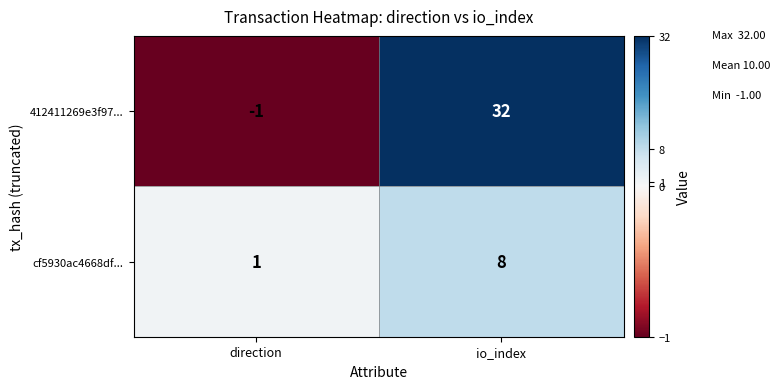

Between direction and io_index, which series saw the biggest shift?

412411269e3f97...